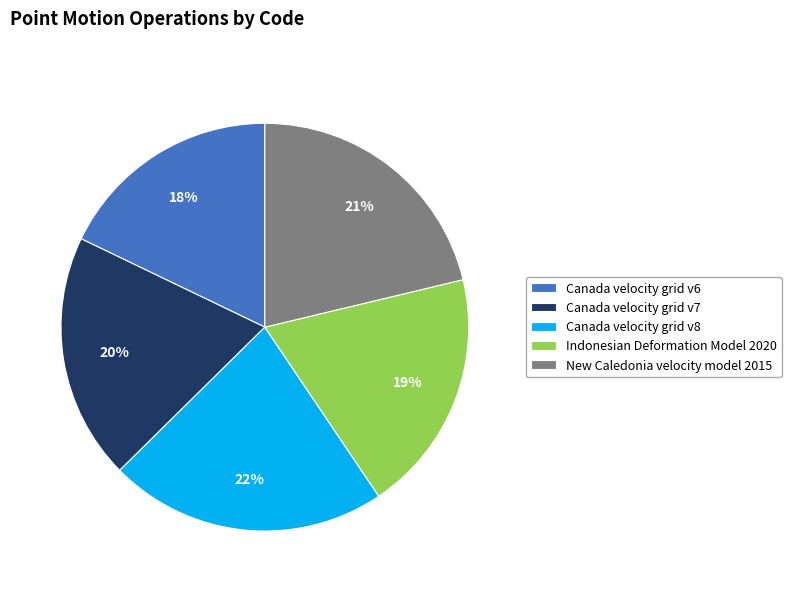

Approximately how many times larger is the value at Canada velocity grid v8 compared to New Caledonia velocity model 2015?

1.0